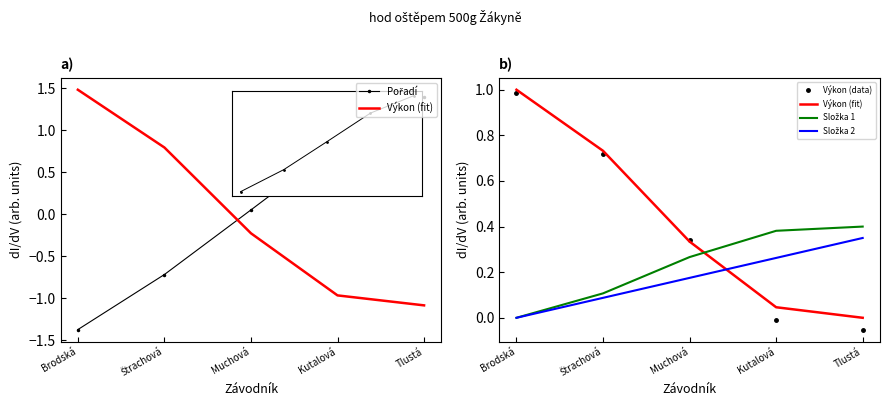

Is this an area chart (filled region under the line)?

No